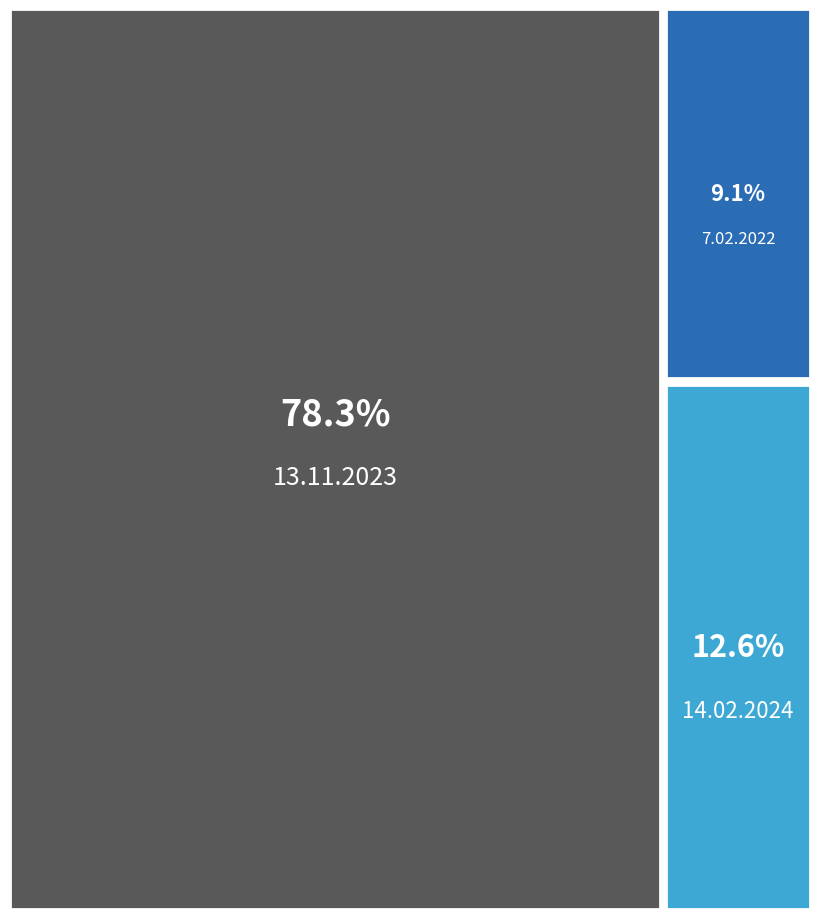

Reading right to left, extract all data points from this chart.

Α/Α: 14.02.2024=3	13.11.2023=2	7.02.2022=1
ΑΡ. ΠΡΩΤ. ΥΠΕ: 14.02.2024=11494	13.11.2023=71146	7.02.2022=8258